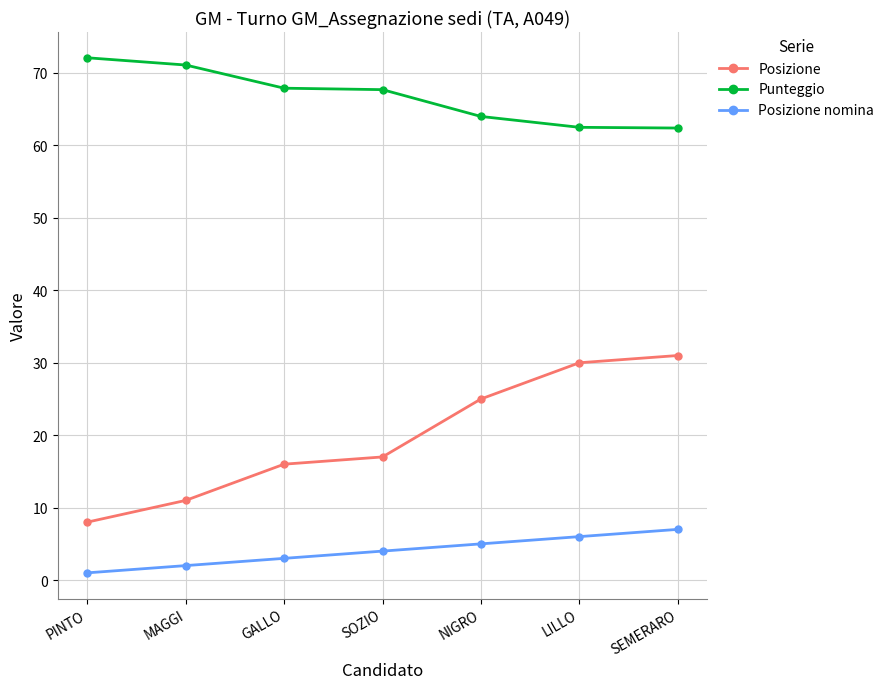

Read the Posizione nomina value at SOZIO.

4.0